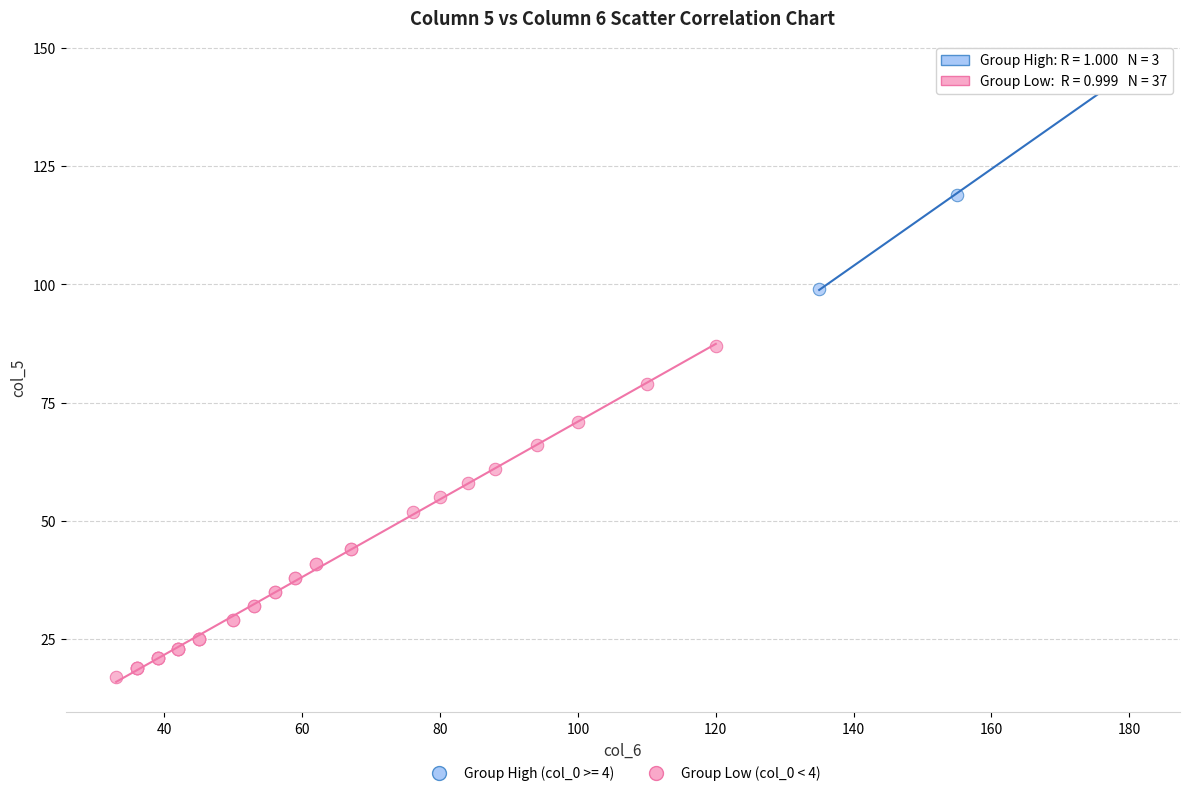

Which series contains the highest Y value?

Group High (col_0 >= 4)